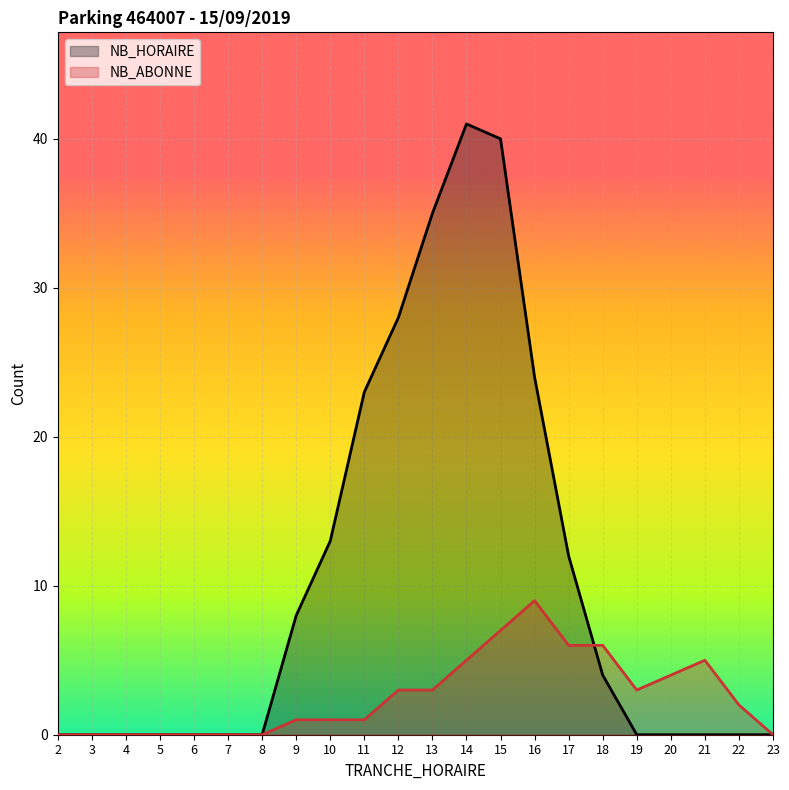

The NB_HORAIRE series shows -15 at 4. True or false?

False